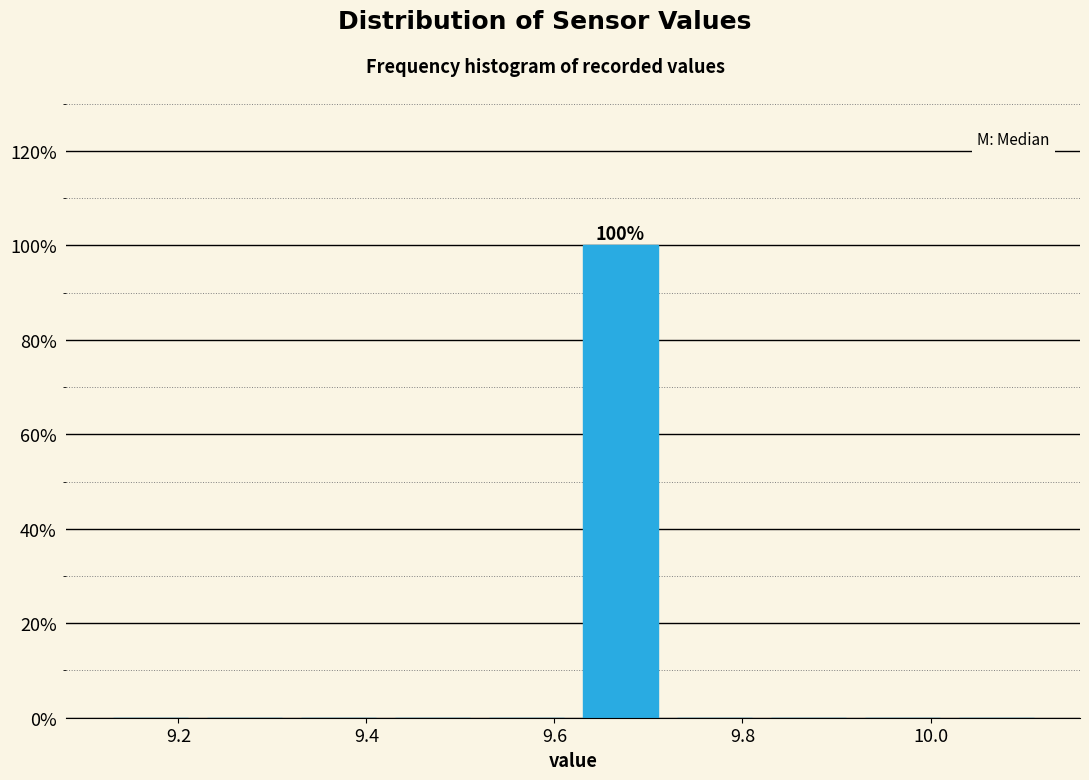

Which range on the x-axis has the tallest bar?

9.62 to 9.72